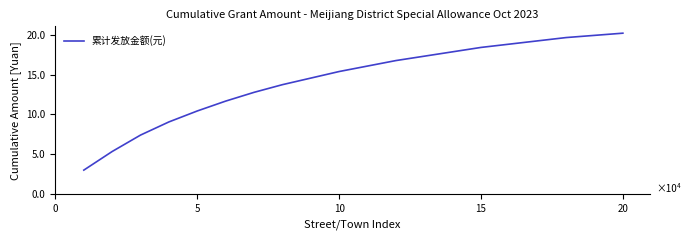

Does the chart display data point markers on the line(s)?

No